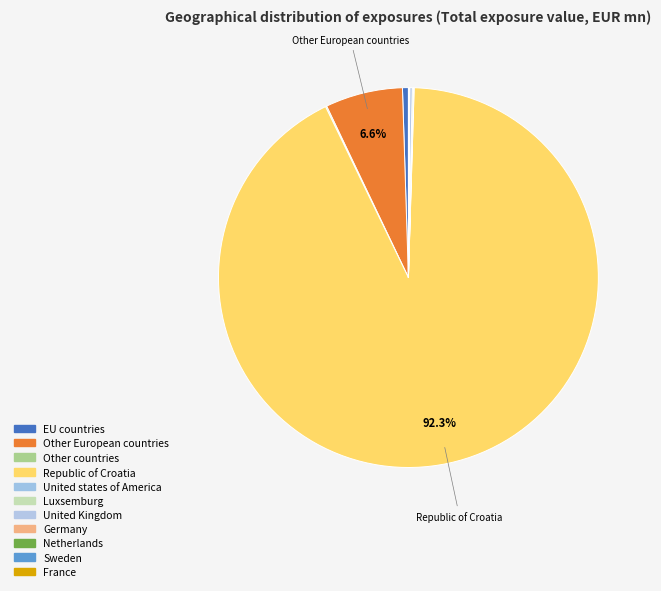

Which slice is the smallest?

Sweden